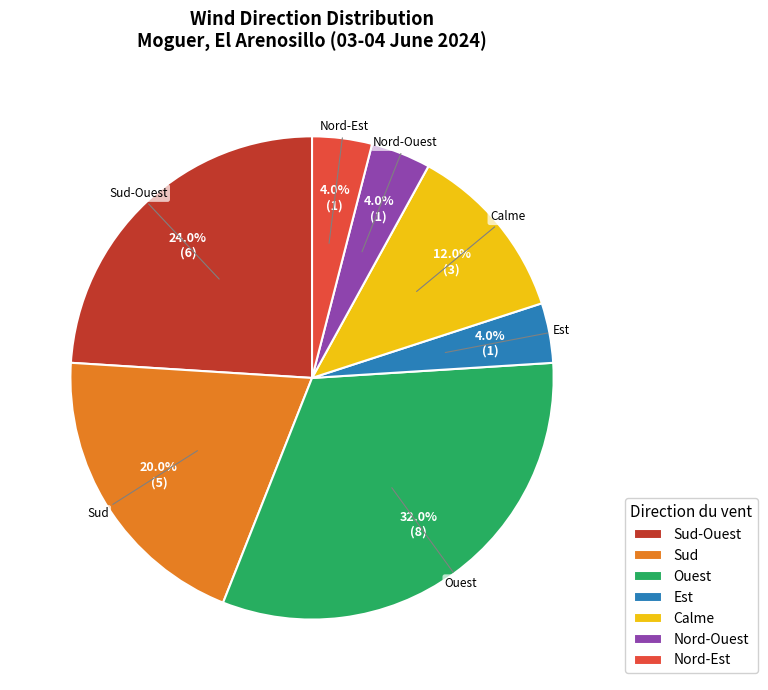

To the nearest percent, what is the combined percentage of Calme and Ouest?

44%